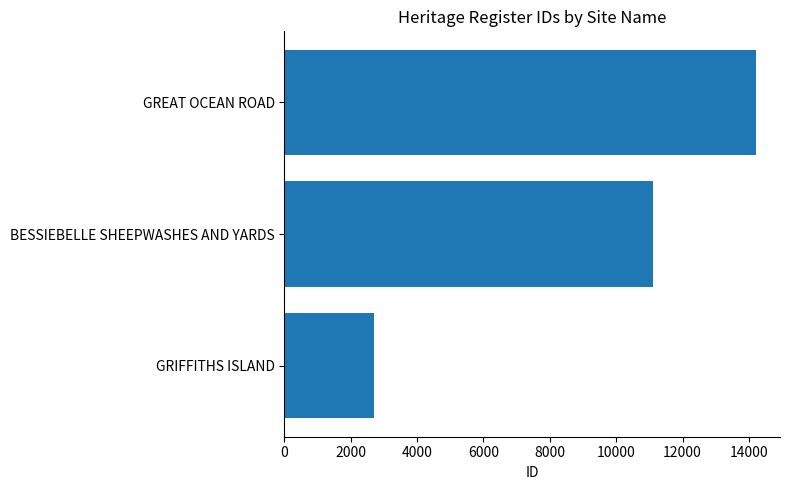

At which category does the chart reach its peak across all series?

GREAT OCEAN ROAD